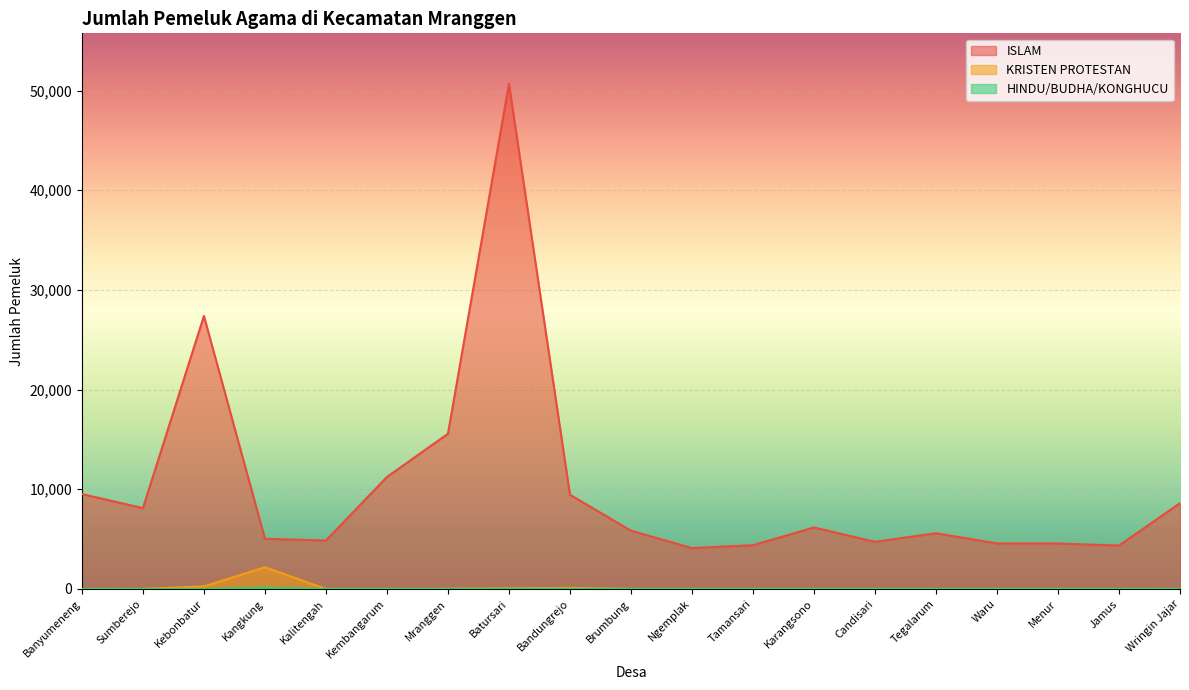

How many lines are shown in the chart?

3